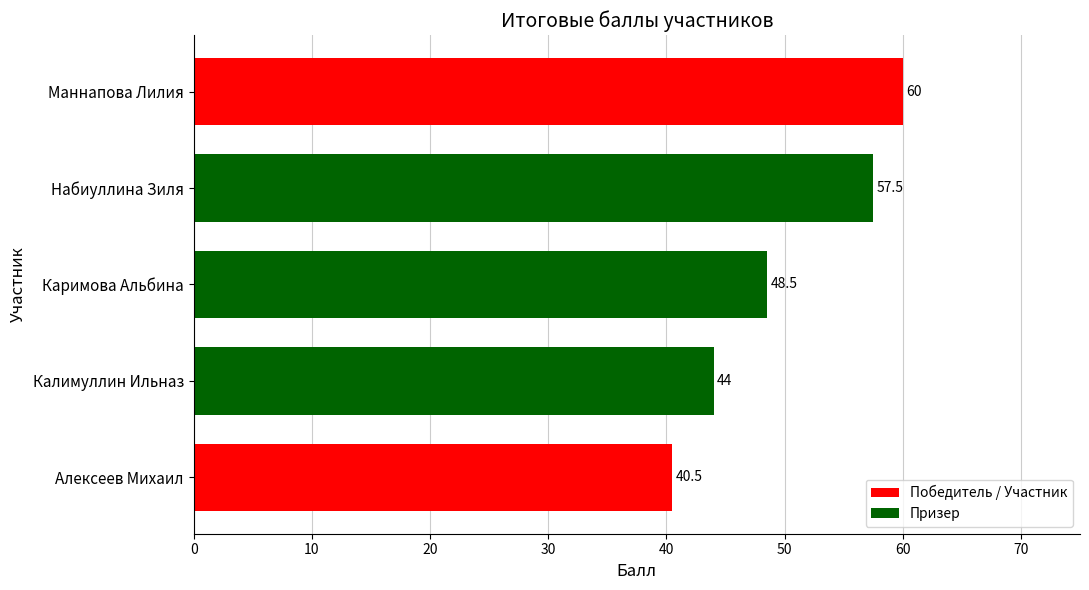

Rank the categories by value from highest to lowest.

Маннапова Лилия, Набиуллина Зиля, Каримова Альбина, Калимуллин Ильназ, Алексеев Михаил